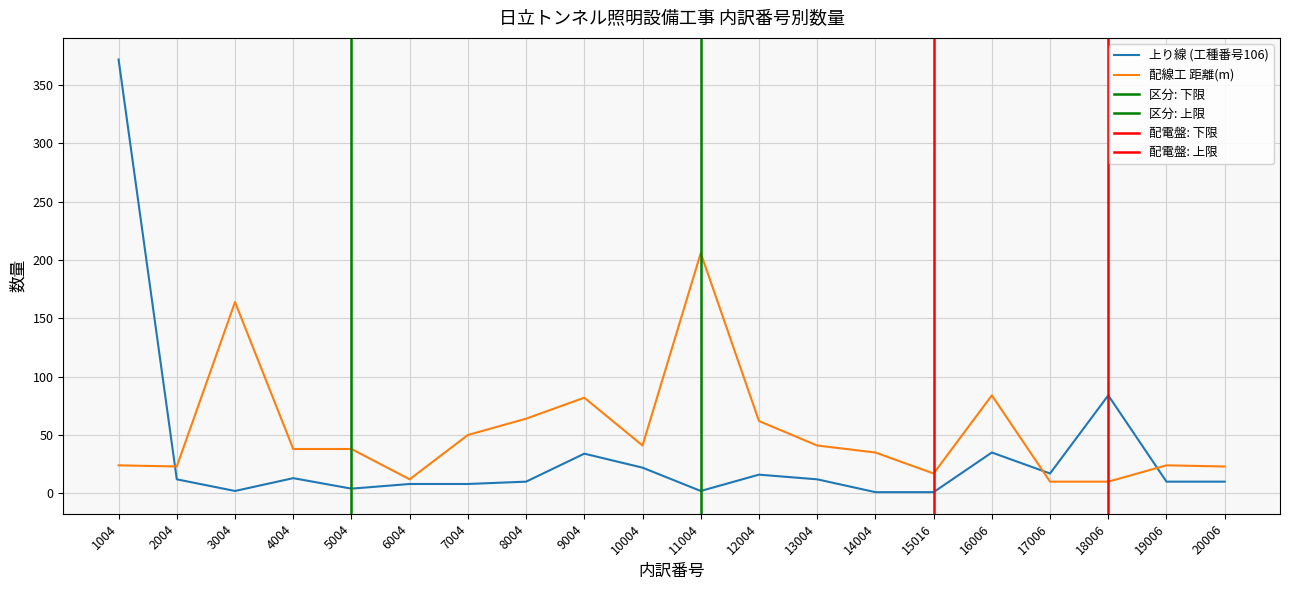

At how many categories does at least one series exceed 218?

1